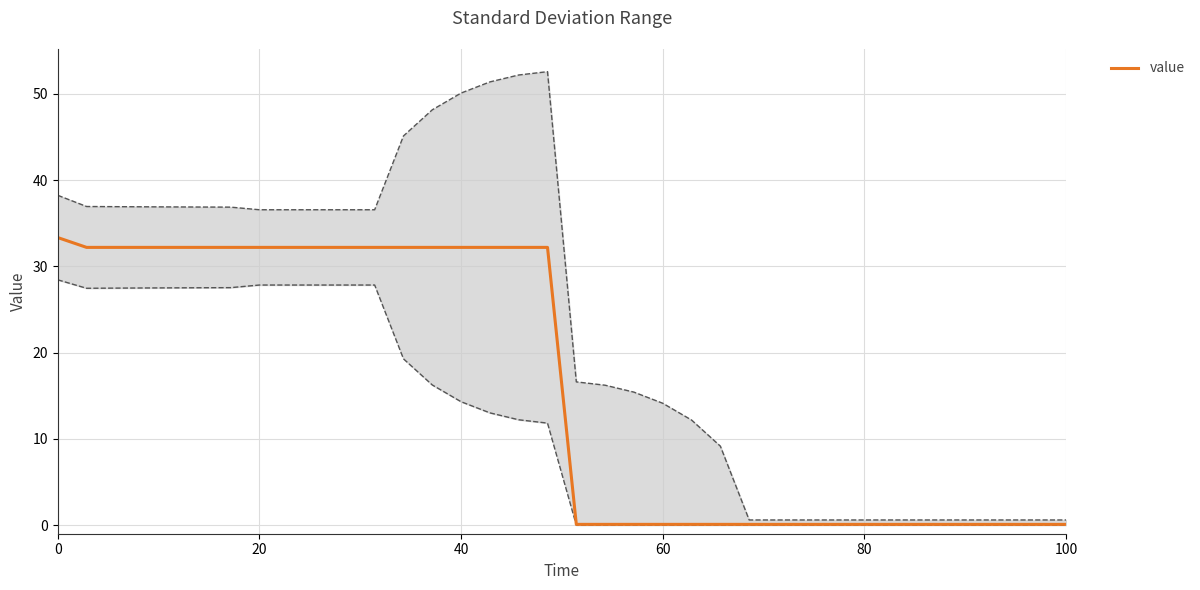

Does the chart display data point markers on the line(s)?

No